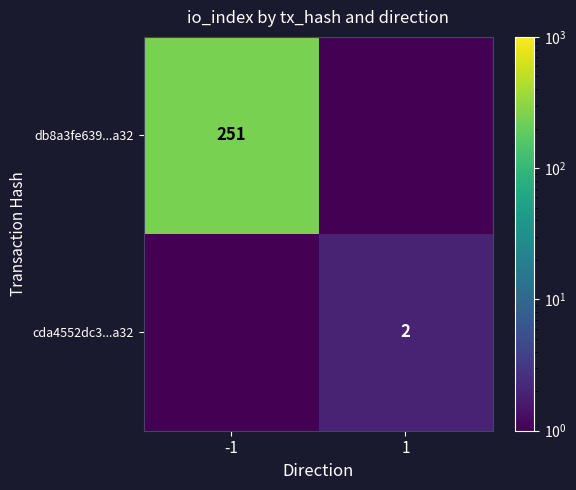

The value of cda4552dc3...a32 at 1 is 2.7. True or false?

False